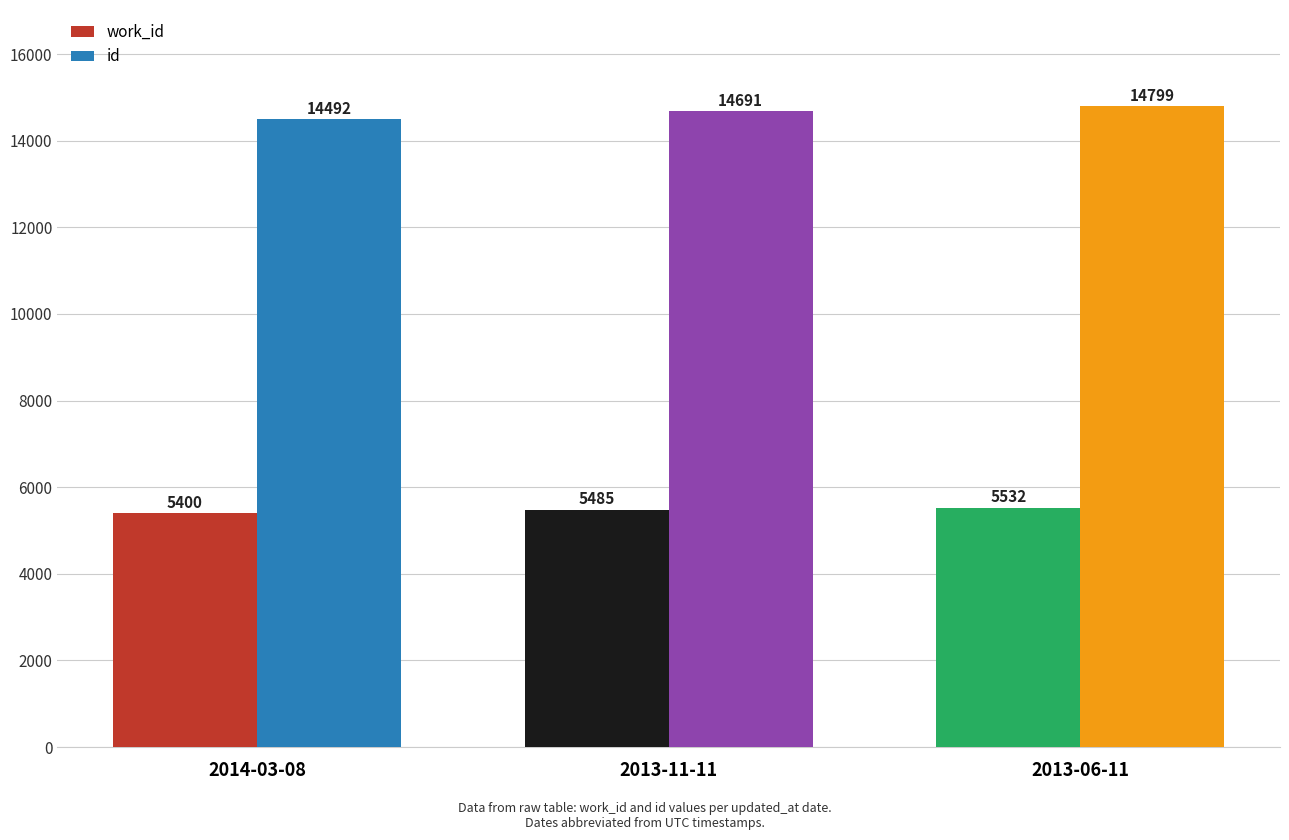

Read the work_id value at 2013-11-11, to the nearest 5.

5485